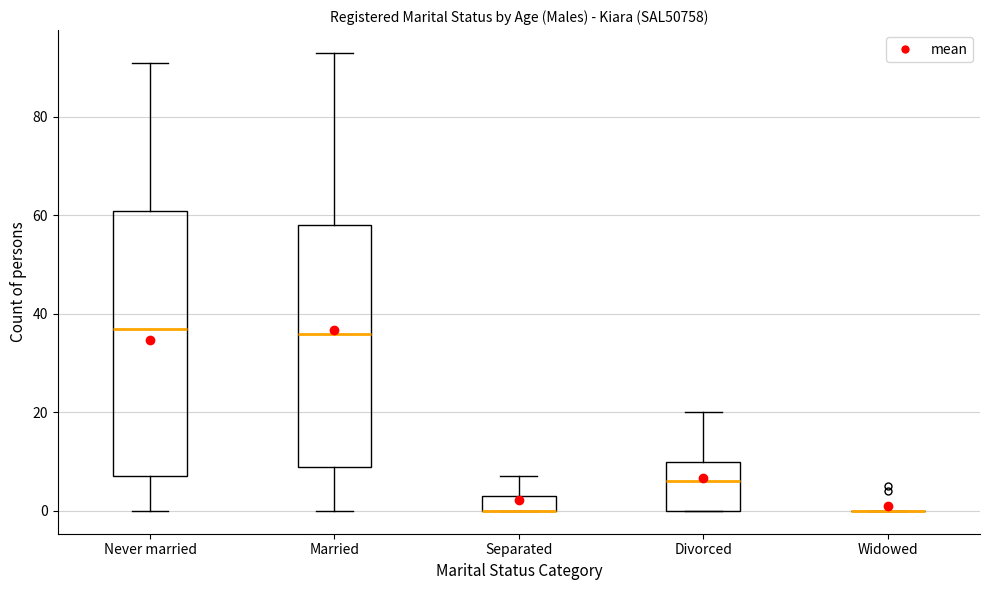

Where is the lower edge of the box for Married on the y-axis? The values are not printed on the chart, so give them approximately, as read against the axis.

10